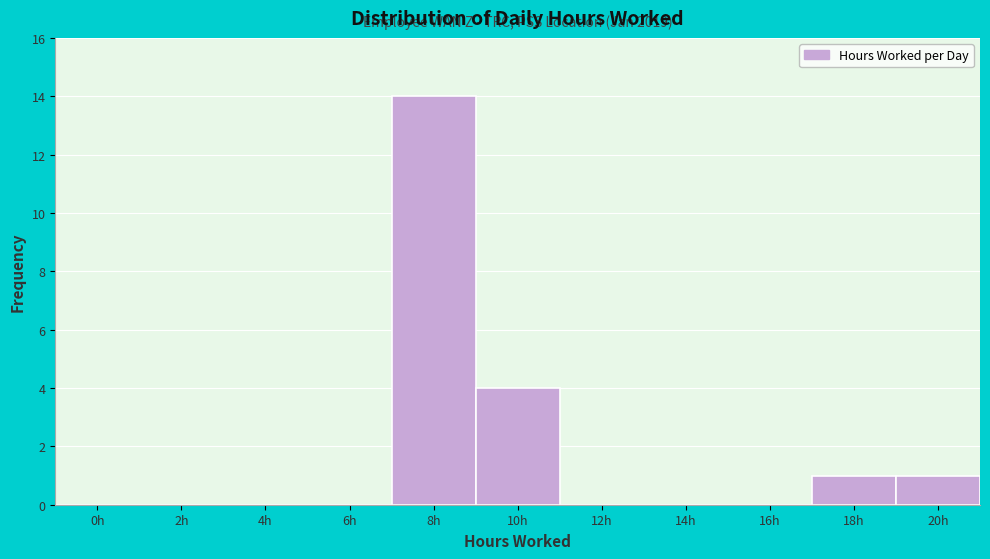

Reading left to right, transcribe all the data shown in this chart.

0h=0	2h=0	4h=0	6h=0	8h=14	10h=4	12h=0	14h=0	16h=0	18h=1	20h=1